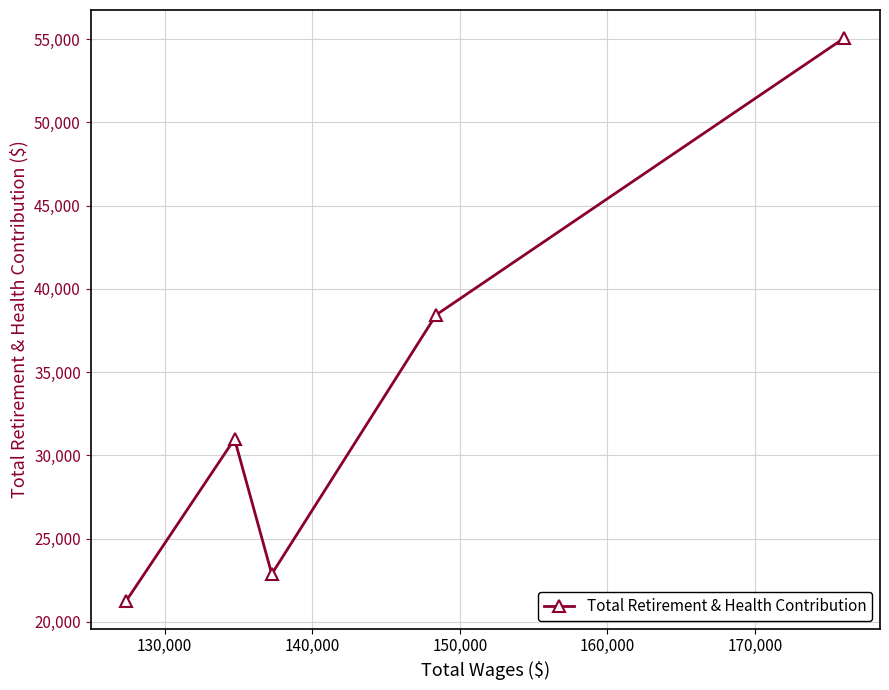

What is the minimum value shown in the chart?

21275